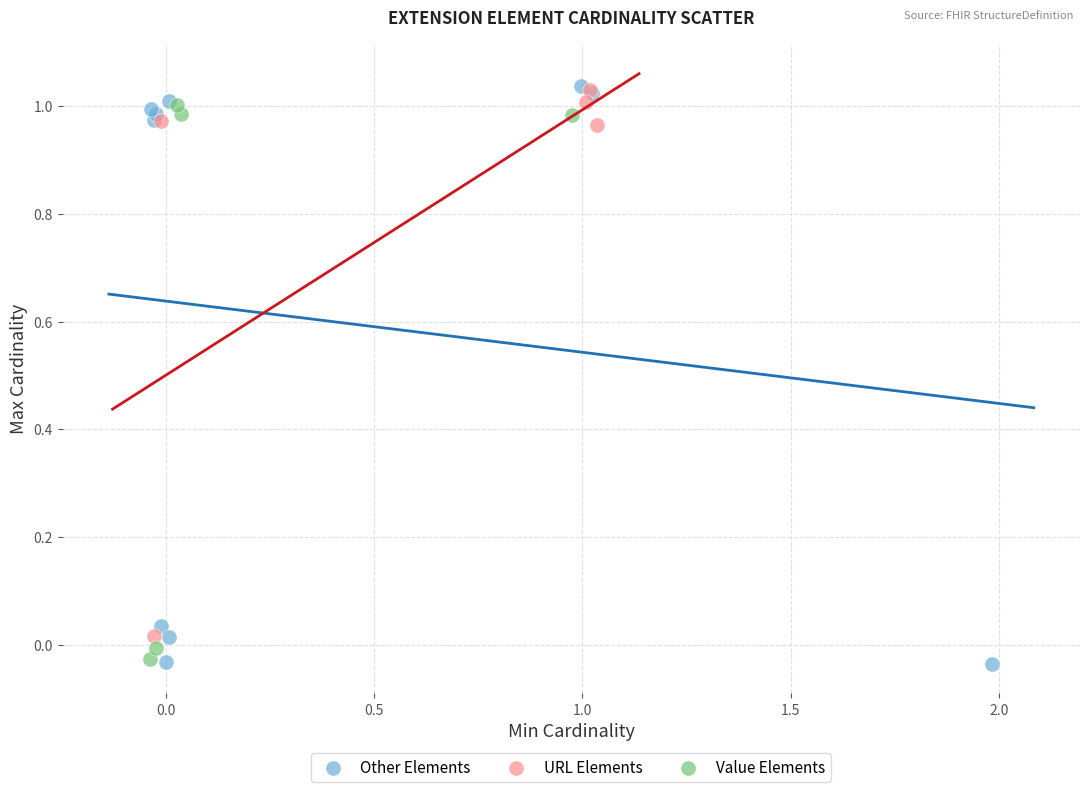

What are all the series names shown in the legend?

Other Elements, URL Elements, Value Elements